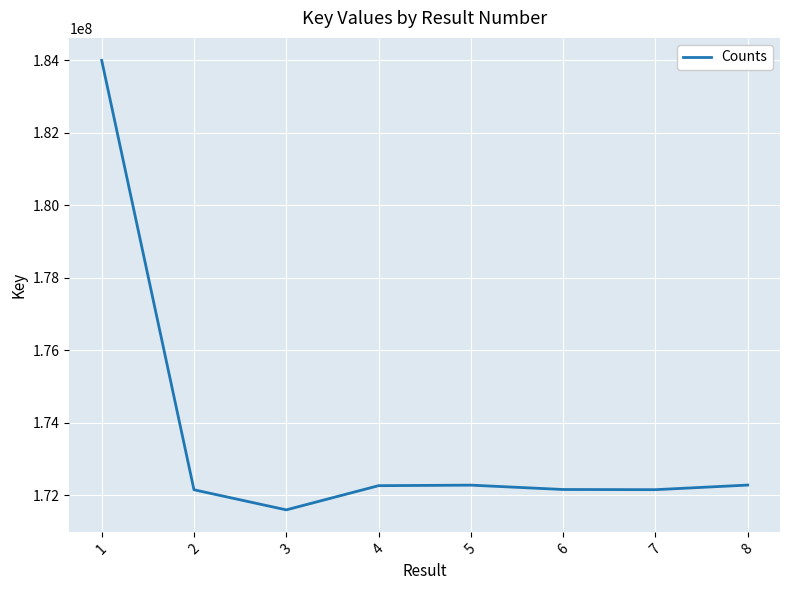

What is the difference between the second highest and second lowest values?

129654